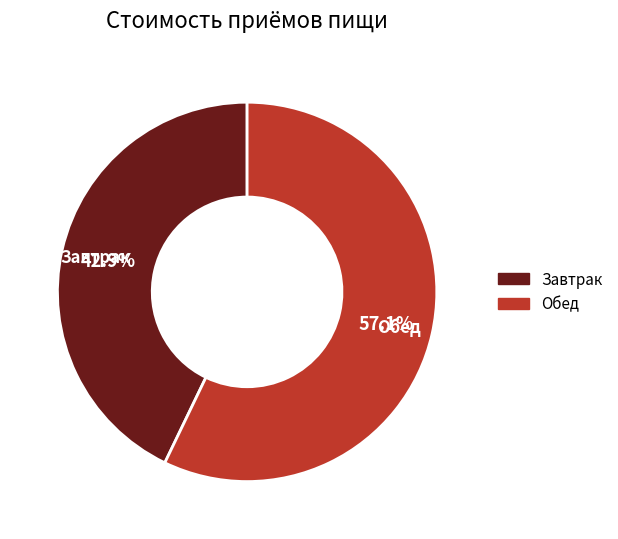

To the nearest percent, what is the difference between the largest and smallest slice percentages?

14%